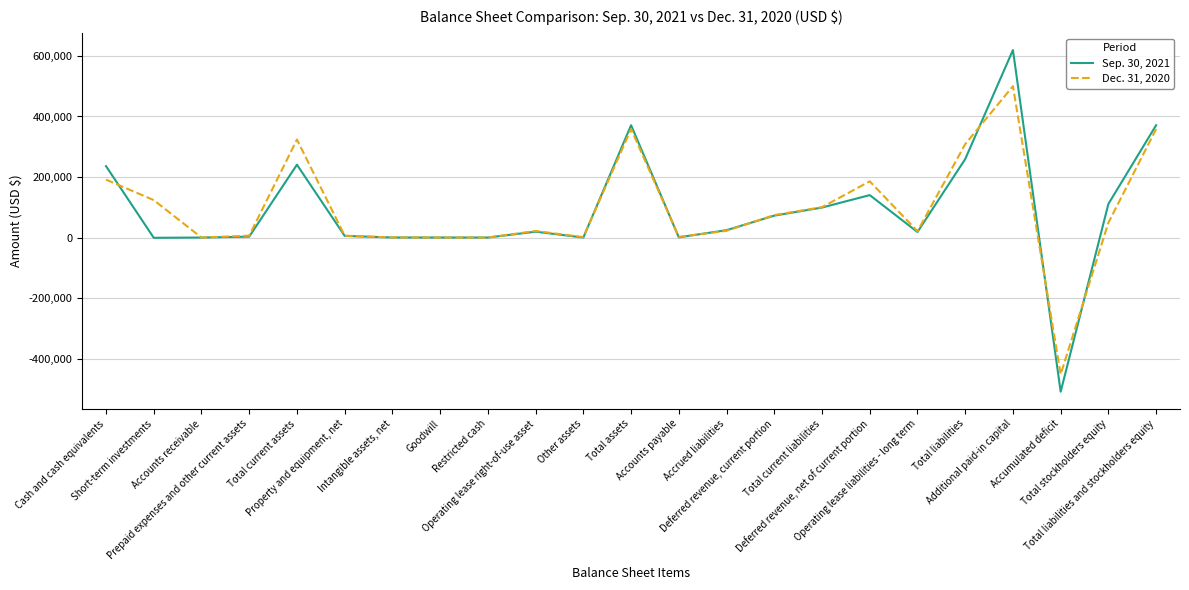

Rank the series by their maximum value, from lowest to highest.

Dec. 31, 2020, Sep. 30, 2021